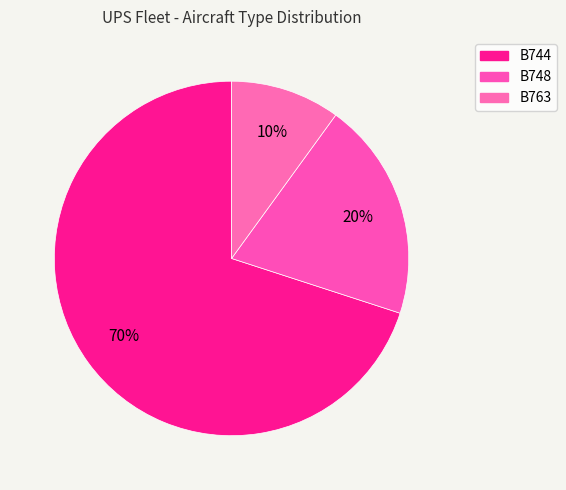

What is the total percentage of B763 and B744?

80.0%